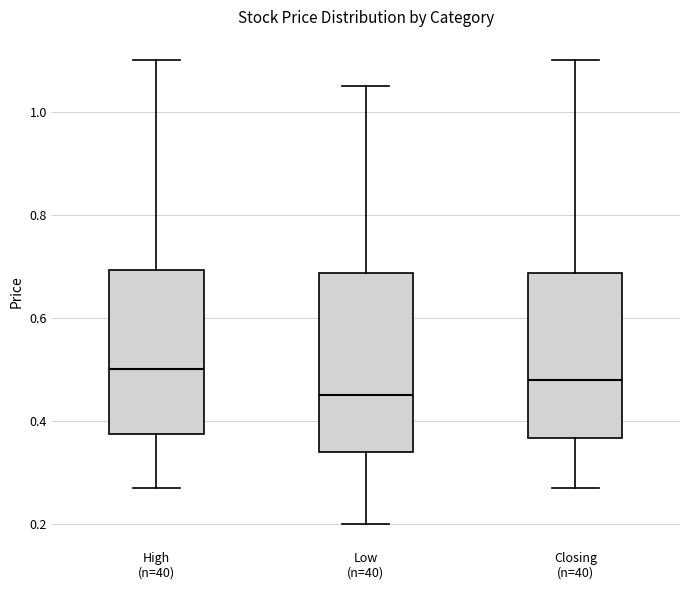

Which box is the tallest, from its lower edge to its upper edge?

Low (n=40)